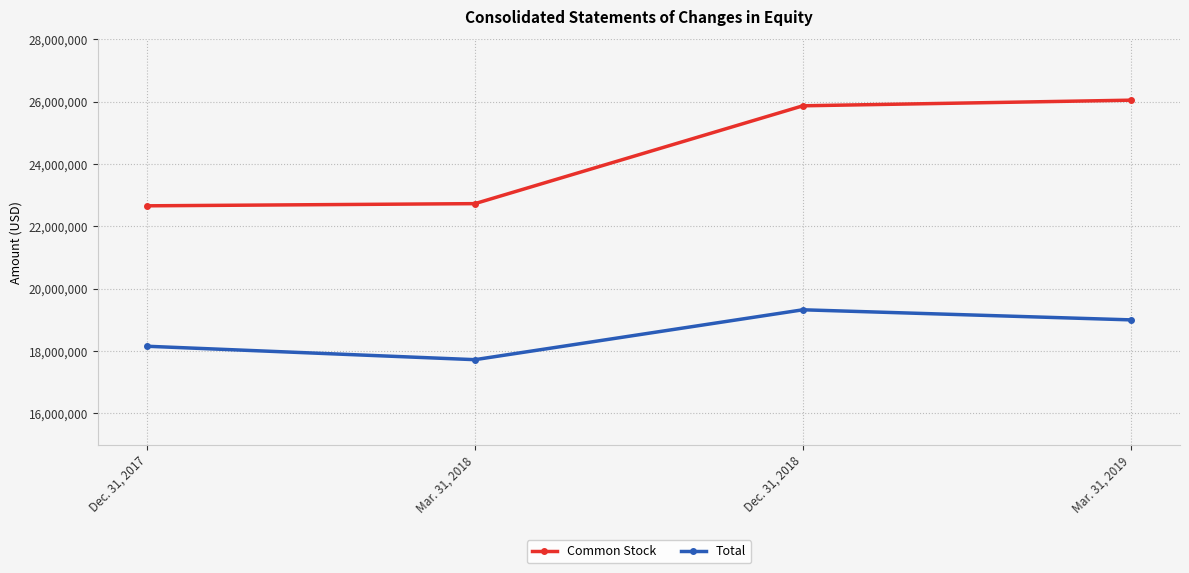

Does the chart have visible grid lines?

Yes